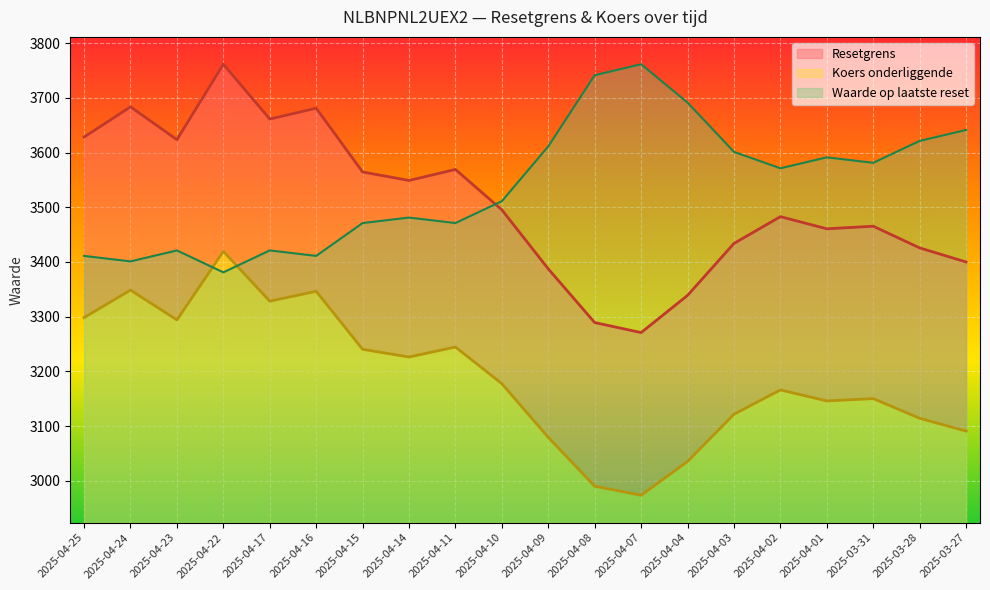

Reading left to right, list all the values displayed in this chart.

Resetgrens: 2025-04-25=3628.2	2025-04-24=3683.5	2025-04-23=3623.5	2025-04-22=3761.3	2025-04-17=3661.2	2025-04-16=3681.0	2025-04-15=3564.4	2025-04-14=3548.9	2025-04-11=3569.1	2025-04-10=3495.2	2025-04-09=3387.3	2025-04-08=3289.2	2025-04-07=3271.0	2025-04-04=3338.9	2025-04-03=3433.9	2025-04-02=3482.8	2025-04-01=3460.6	2025-03-31=3465.3	2025-03-28=3425.7	2025-03-27=3400.0
Koers onderliggende: 2025-04-25=3298.4	2025-04-24=3348.6	2025-04-23=3294.1	2025-04-22=3419.4	2025-04-17=3328.4	2025-04-16=3346.4	2025-04-15=3240.4	2025-04-14=3226.3	2025-04-11=3244.6	2025-04-10=3177.5	2025-04-09=3079.4	2025-04-08=2990.2	2025-04-07=2973.6	2025-04-04=3035.4	2025-04-03=3121.7	2025-04-02=3166.2	2025-04-01=3146.0	2025-03-31=3150.3	2025-03-28=3114.3	2025-03-27=3090.9
Waarde op laatste reset: 2025-04-25=3411.1	2025-04-24=3401.1	2025-04-23=3421.1	2025-04-22=3381.0	2025-04-17=3421.1	2025-04-16=3411.1	2025-04-15=3471.1	2025-04-14=3481.1	2025-04-11=3471.1	2025-04-10=3511.1	2025-04-09=3611.2	2025-04-08=3741.3	2025-04-07=3761.3	2025-04-04=3691.3	2025-04-03=3601.2	2025-04-02=3571.2	2025-04-01=3591.2	2025-03-31=3581.2	2025-03-28=3621.2	2025-03-27=3641.2